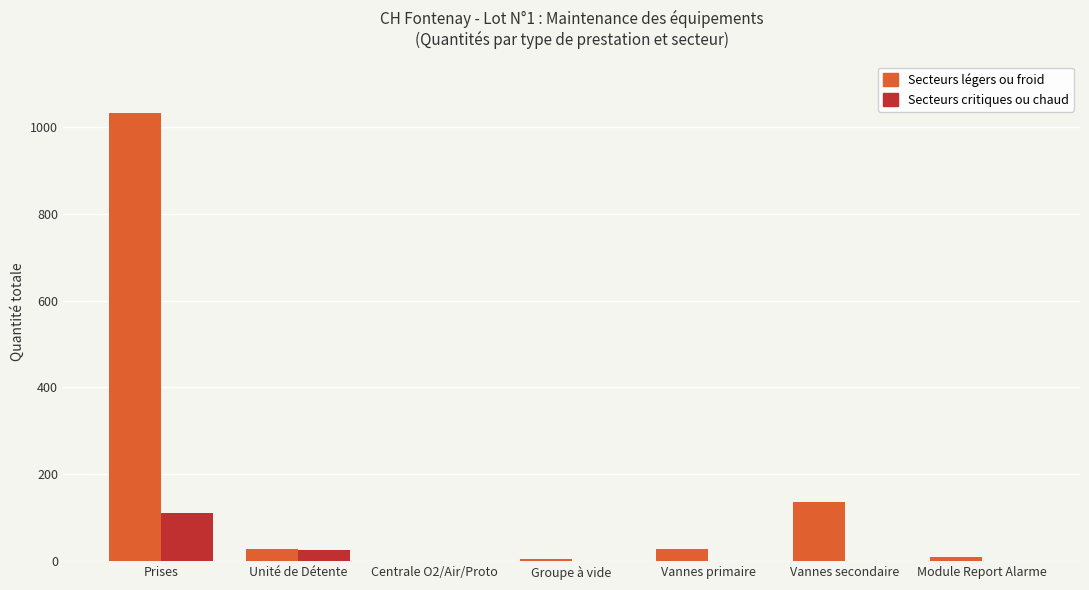

What is the sum of all Secteurs critiques ou chaud values?

136